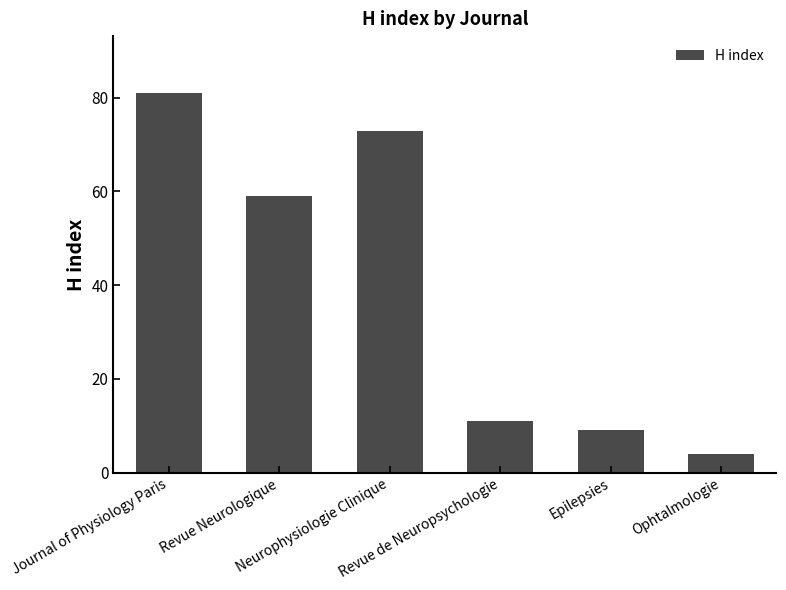

Does the chart contain stacked bars?

No